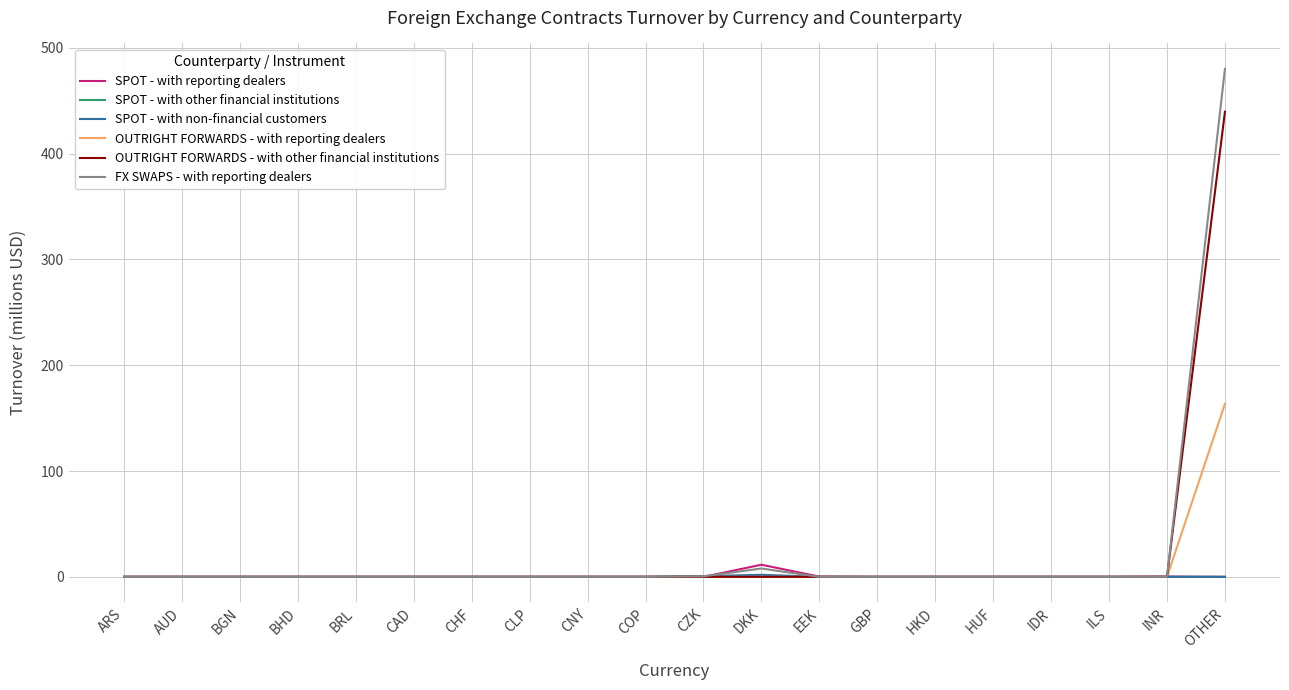

At which category is the sum across all series the highest?

OTHER